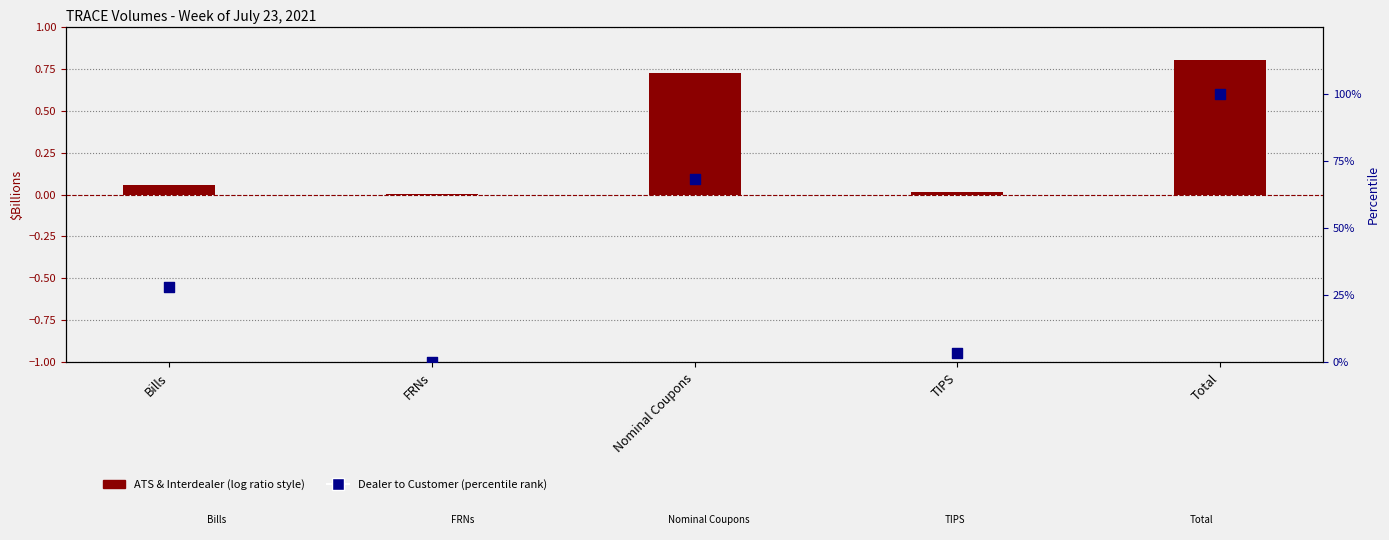

Which series has the widest spread of Y values?

Dealer to Customer (percentile)